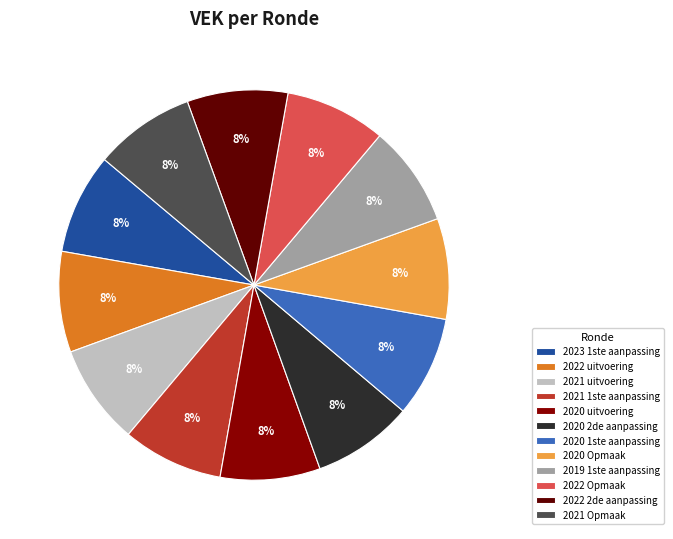

Is there a majority slice in this chart?

No